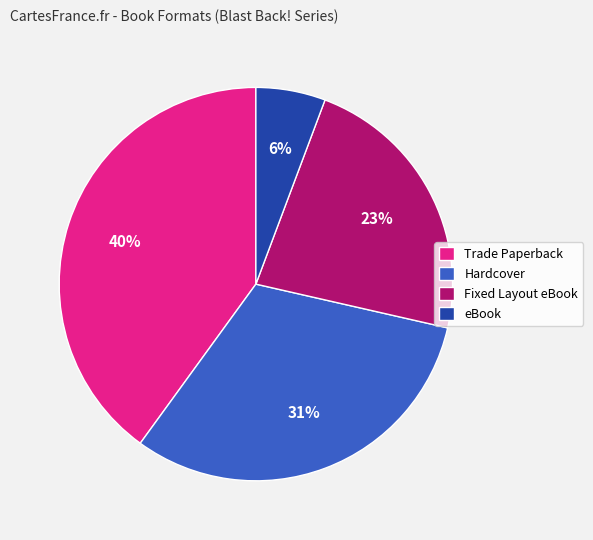

To the nearest percent, what portion does Fixed Layout eBook represent?

23%